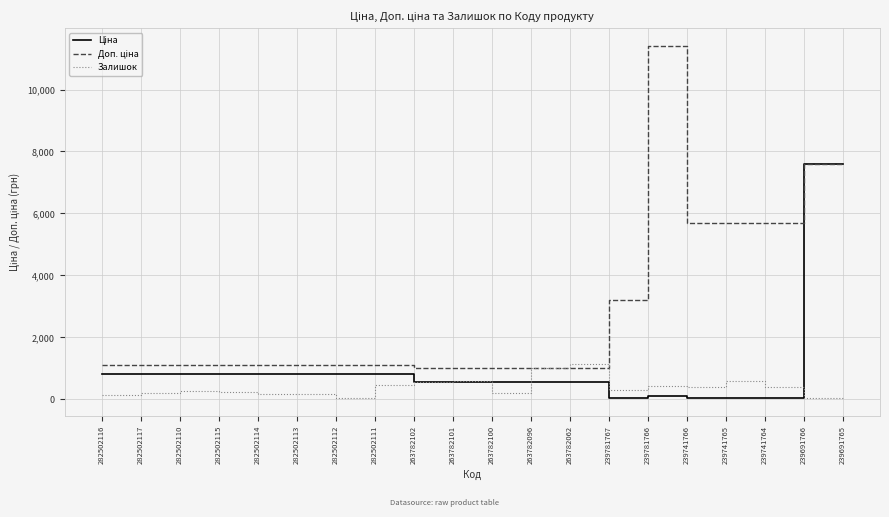

True or false: Залишок has more than 2 points higher than both neighbors.

True